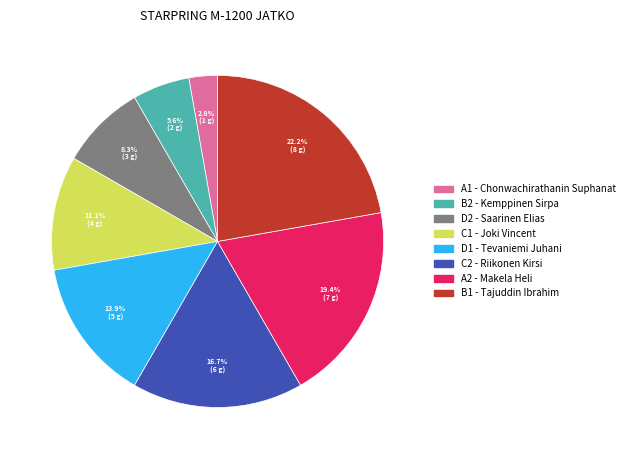

Which category has the biggest portion of the pie?

B1